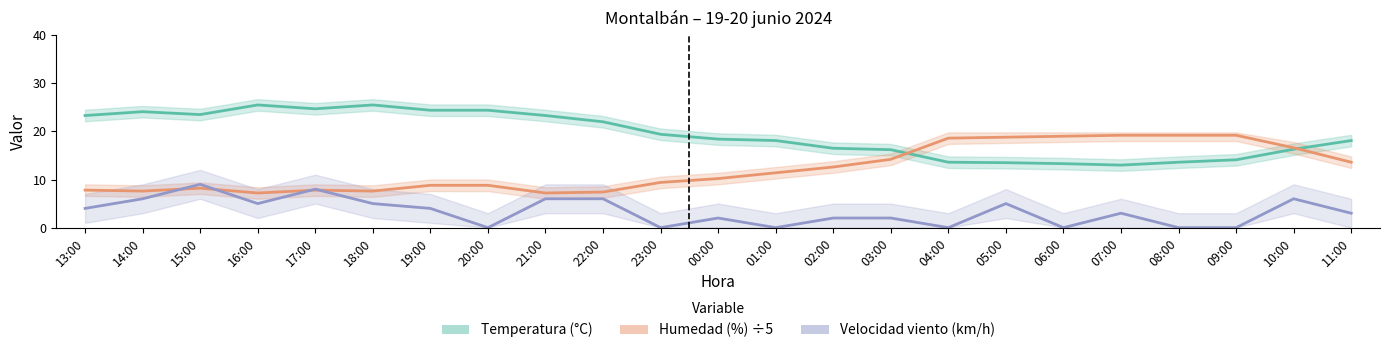

How many lines are shown in the chart?

3